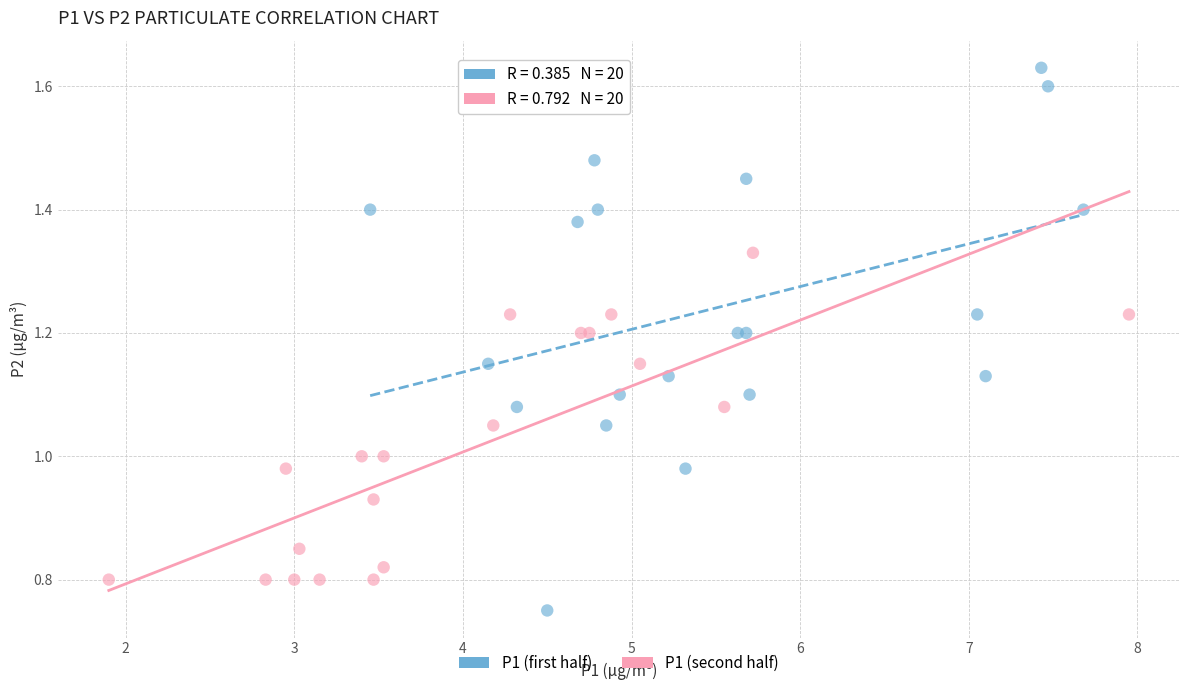

Which series has the widest spread of Y values?

P1 (first half)